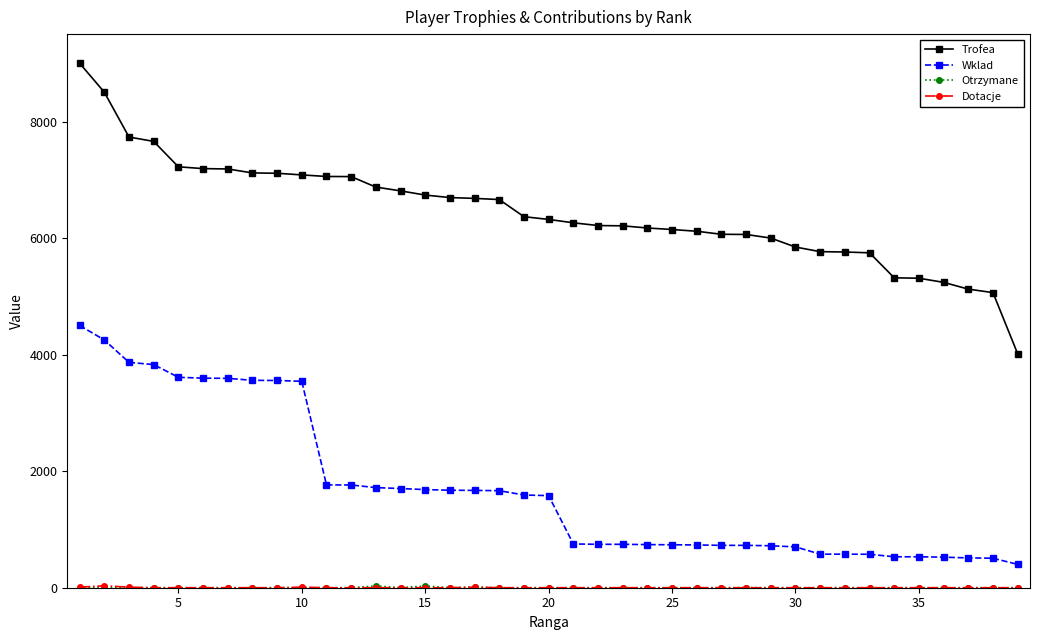

Which series has the widest spread of values?

Trofea